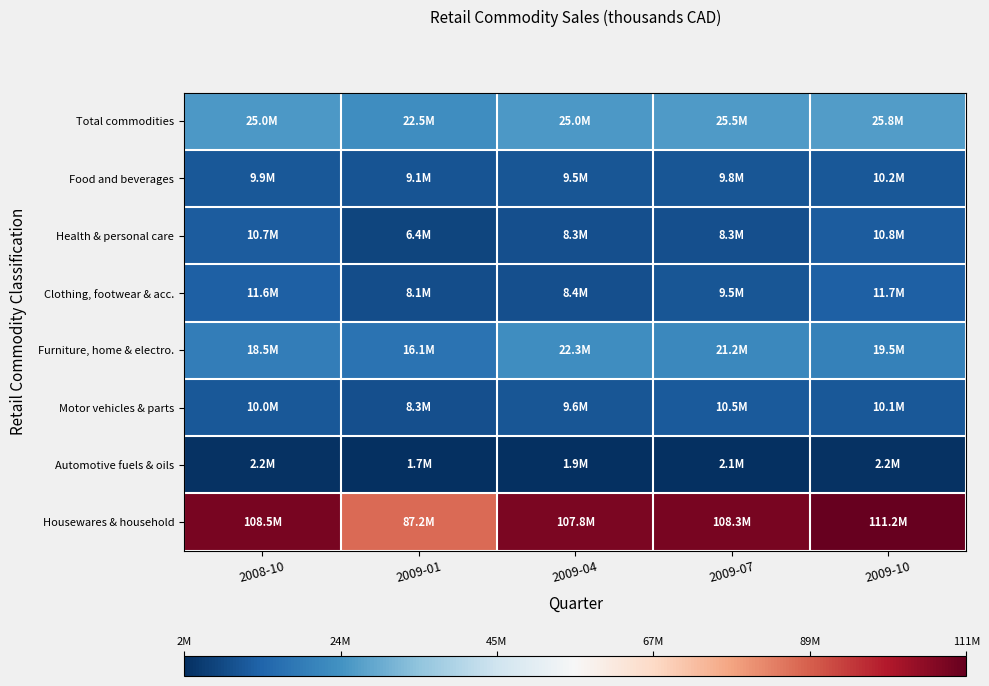

Reading left to right, transcribe all the data shown in this chart.

Total commodities: 2008-10=25044988	2009-01=22530585	2009-04=25037599	2009-07=25530491	2009-10=25788035
Food and beverages: 2008-10=9888330	2009-01=9106567	2009-04=9540012	2009-07=9754741	2009-10=10206991
Health & personal care: 2008-10=10729051	2009-01=6389208	2009-04=8304011	2009-07=8279426	2009-10=10759250
Clothing, footwear & acc.: 2008-10=11595981	2009-01=8066034	2009-04=8436360	2009-07=9466522	2009-10=11716517
Furniture, home & electro.: 2008-10=18482395	2009-01=16070998	2009-04=22317474	2009-07=21227540	2009-10=19490728
Motor vehicles & parts: 2008-10=9997326	2009-01=8269312	2009-04=9613911	2009-07=10451830	2009-10=10111639
Automotive fuels & oils: 2008-10=2187813	2009-01=1726108	2009-04=1918648	2009-07=2057042	2009-10=2203395
Housewares & household: 2008-10=108471336	2009-01=87223120	2009-04=107842761	2009-07=108332721	2009-10=111157361